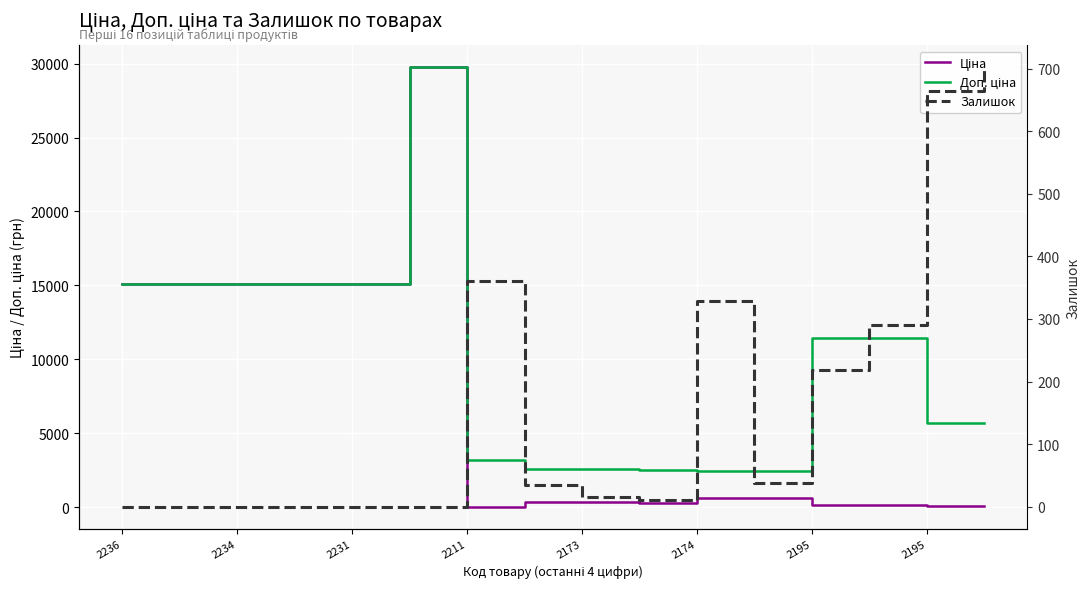

Reading left to right, list all the values displayed in this chart.

Ціна: 15120.0	15120.0	15120.0	15120.0	15120.0	29747.2	32.0	324.8	324.8	310.3	603.7	603.7	114.1	114.1	57.0	57.0
Доп. ціна: 15120.0	15120.0	15120.0	15120.0	15120.0	29747.2	3205.0	2598.3	2598.3	2482.4	2414.8	2414.8	11410.0	11410.0	5705.0	5705.0
Залишок: 0.0	0.0	0.0	0.0	0.0	0.0	360.0	34.0	15.0	11.0	328.0	38.0	218.0	290.0	665.0	702.0